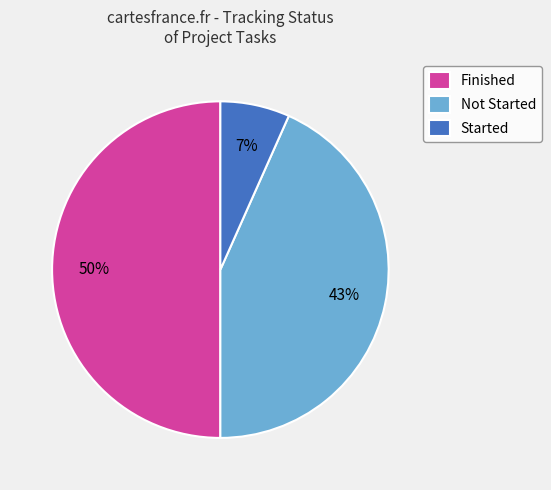

To the nearest percent, what portion does Started represent?

7%